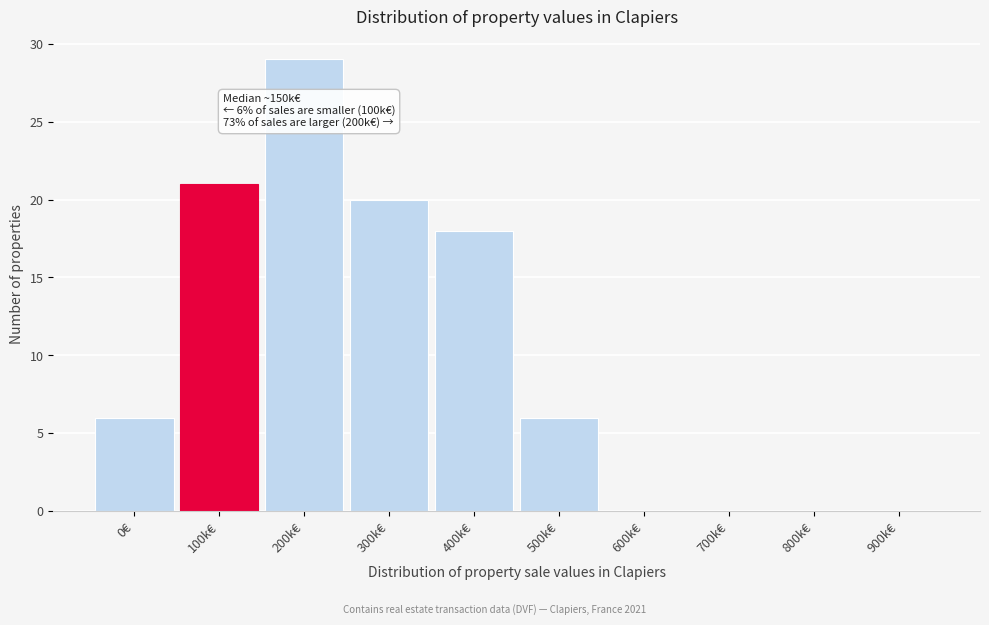

Reading left to right, list all the values displayed in this chart.

0€=6	100k€=21	200k€=29	300k€=20	400k€=18	500k€=6	600k€=0	700k€=0	800k€=0	900k€=0